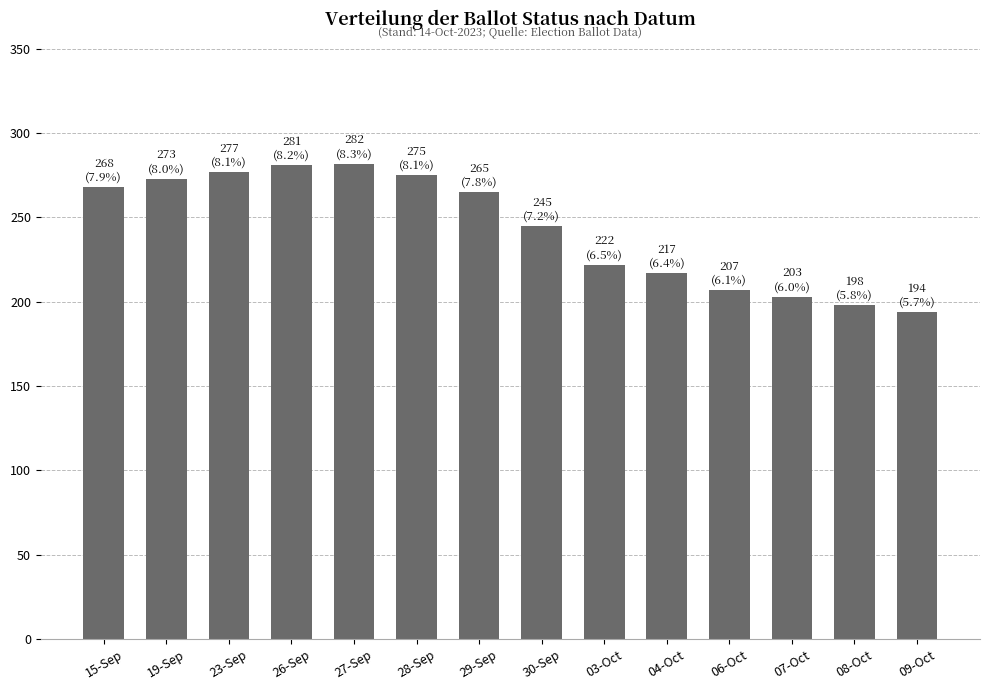

What is the difference between the values at 23-Sep and 29-Sep?

12